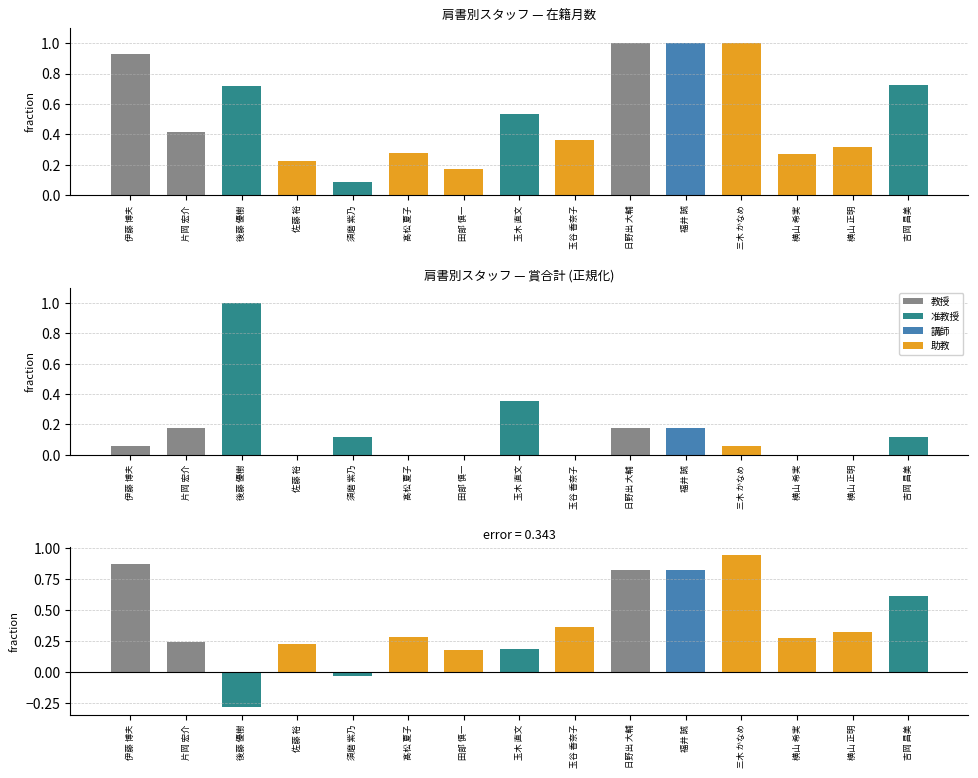

Which series has the widest spread of values?

差分 (在籍月数 - 賞合計)